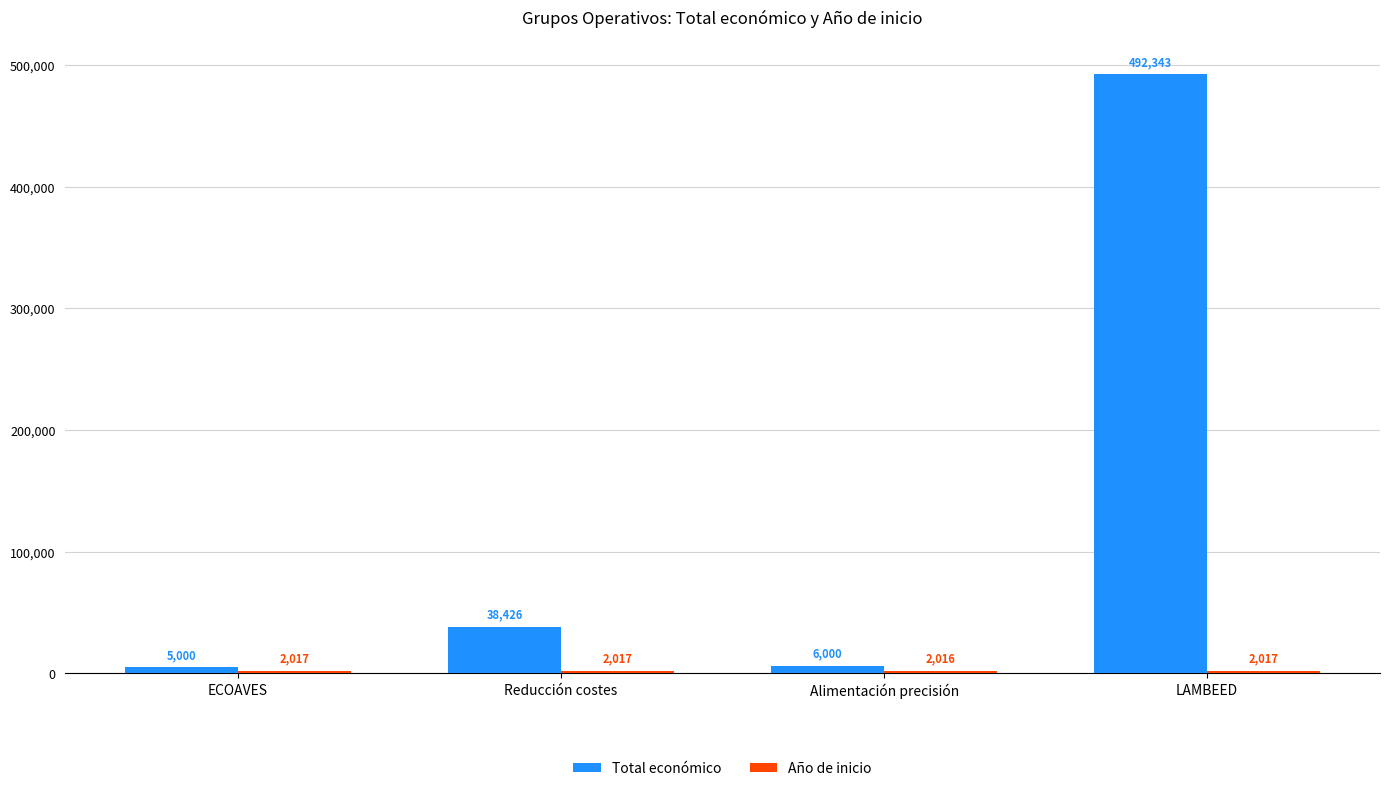

Where is Total económico nearest to the value 248671?

Reducción costes